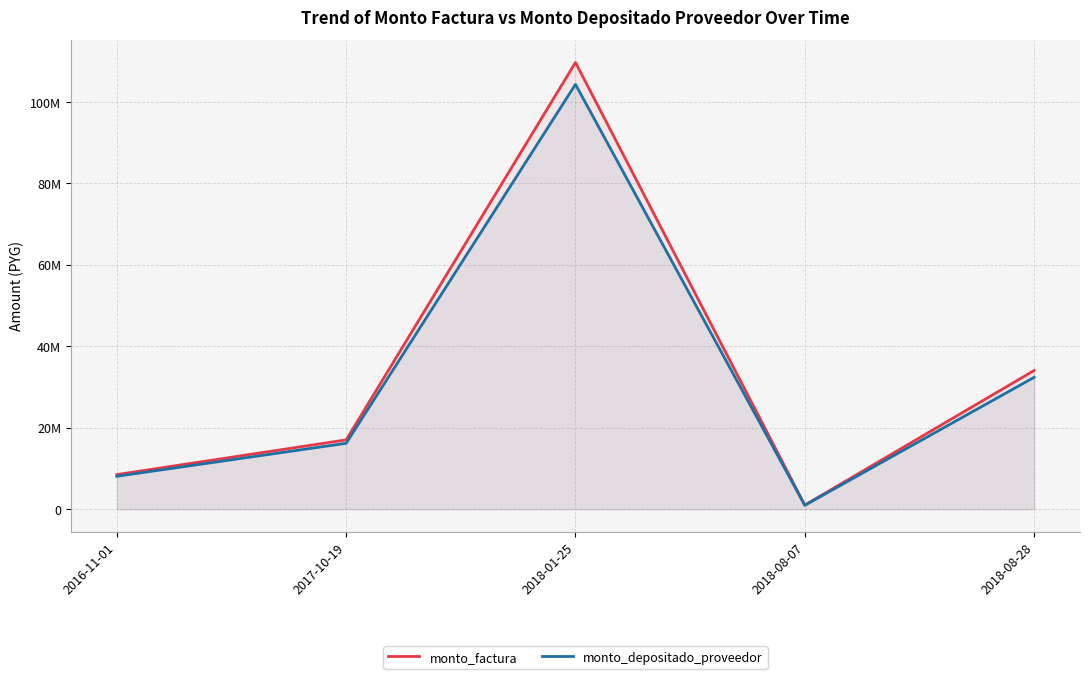

True or false: monto_depositado_proveedor has a value of 32406532 at 2018-08-28.

True